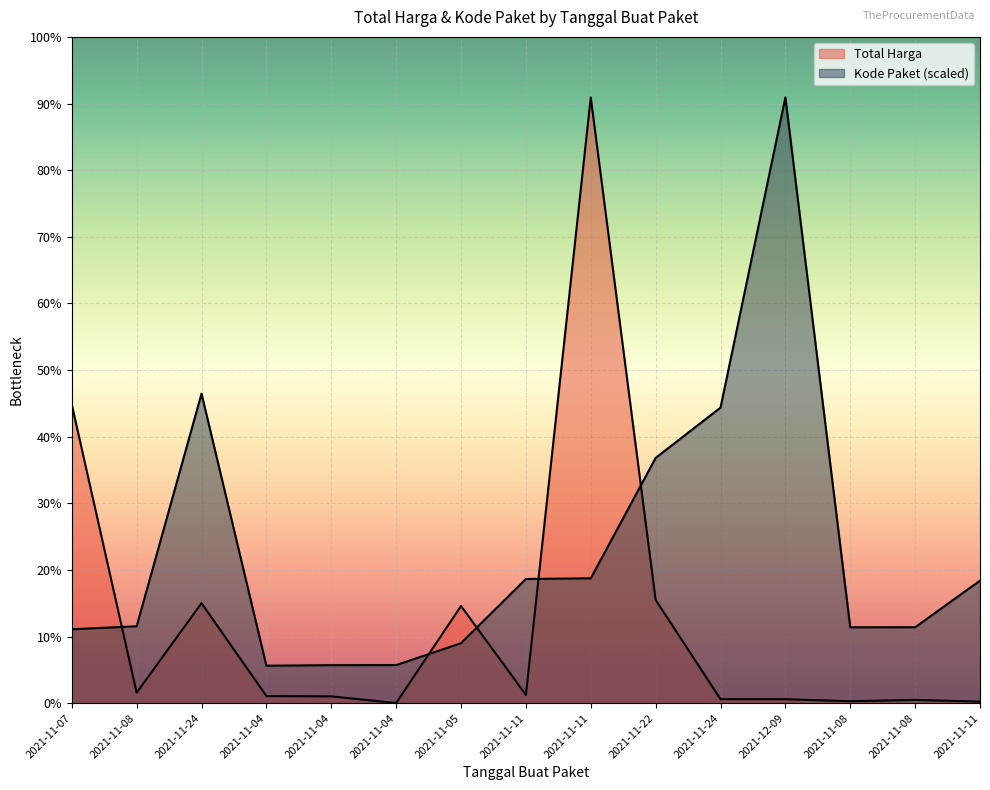

What is the difference between the Total Harga values at 2021-11-07 and 2021-11-08?

1416687900.0